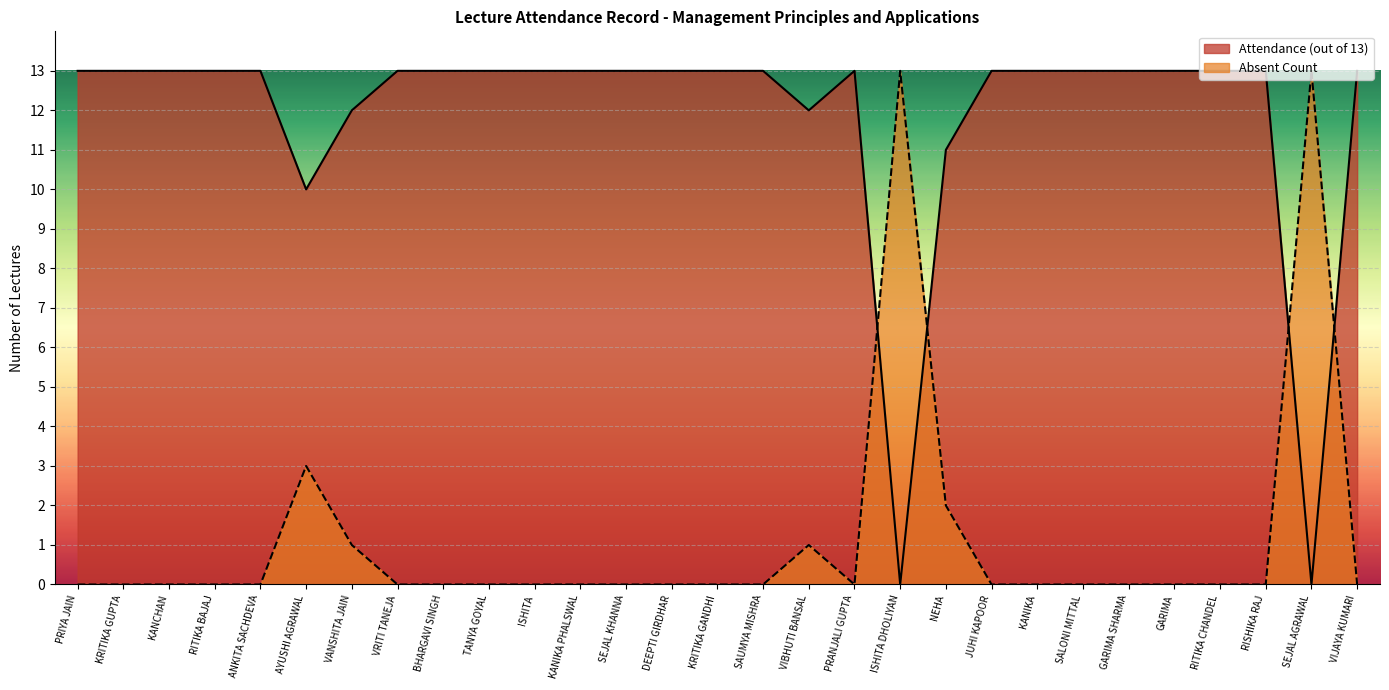

What is the difference between the highest and lowest values at JUHI KAPOOR?

13